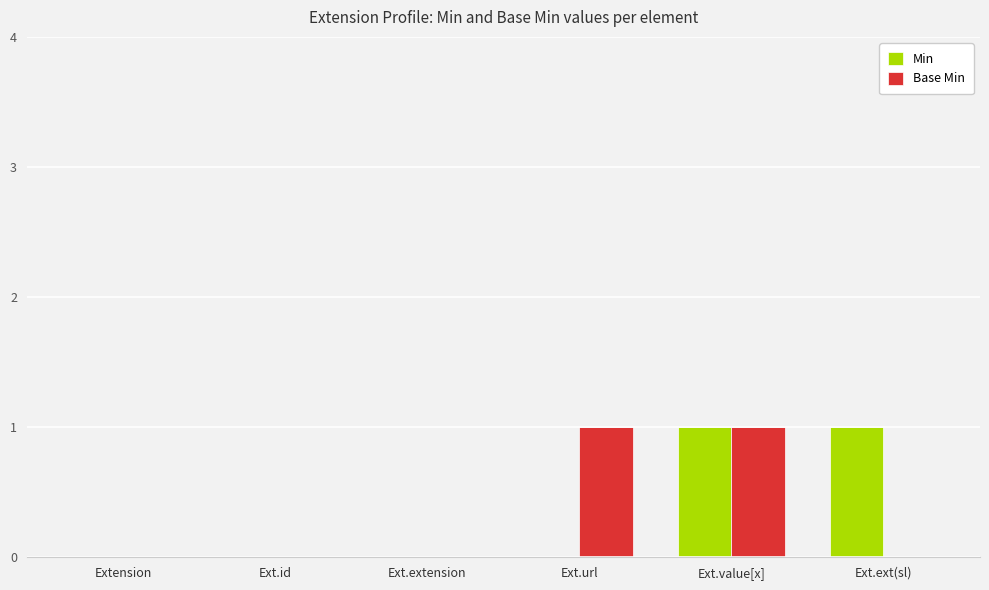

Which series changed the most between Ext.value[x] and Ext.ext(sl)?

Base Min